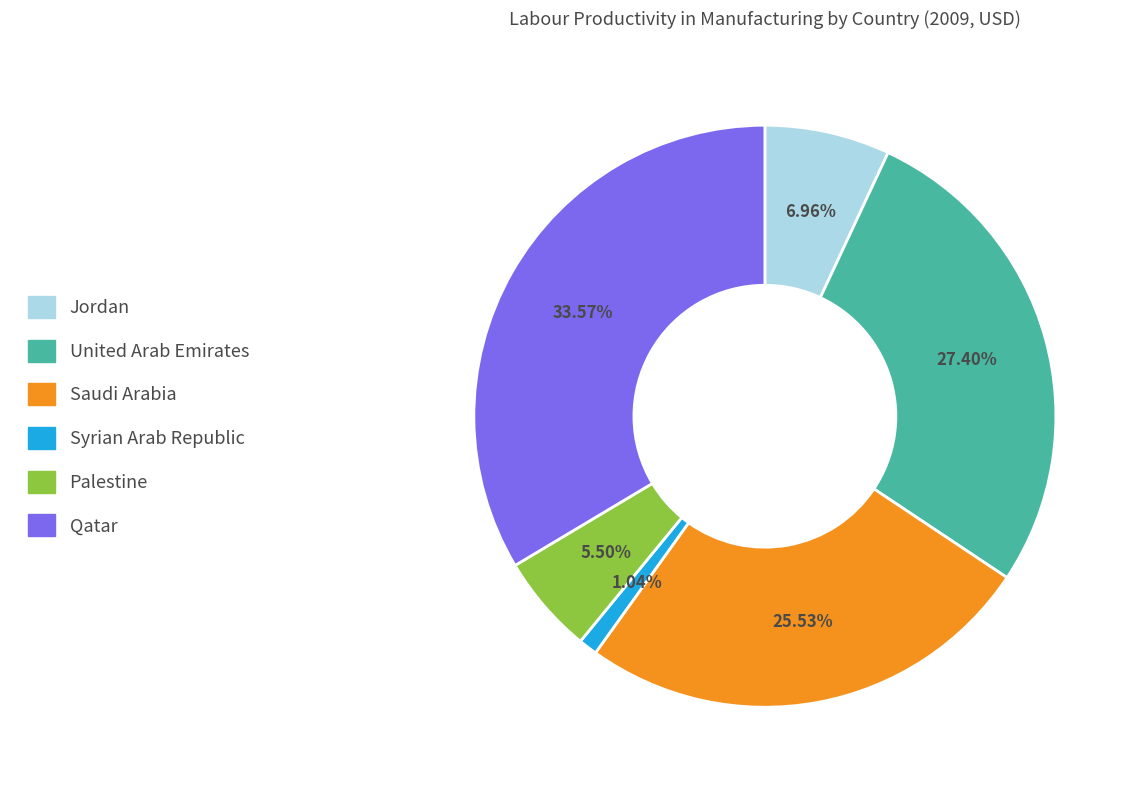

Rank the categories by value from highest to lowest.

Qatar, United Arab Emirates, Saudi Arabia, Jordan, Palestine, Syrian Arab Republic